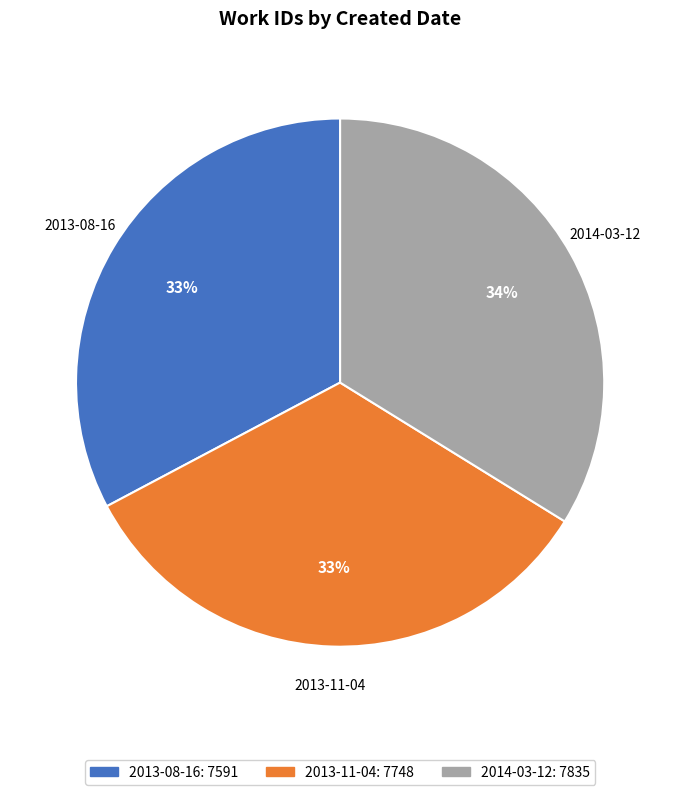

Combined, do 2013-11-04 and 2013-08-16 account for over 50%?

Yes